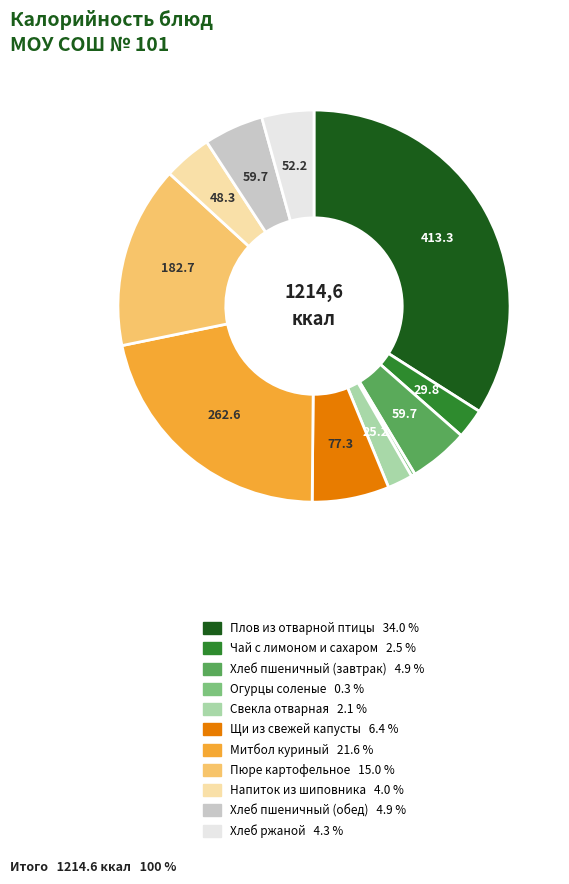

Which slice is the largest?

Плов из отварной птицы